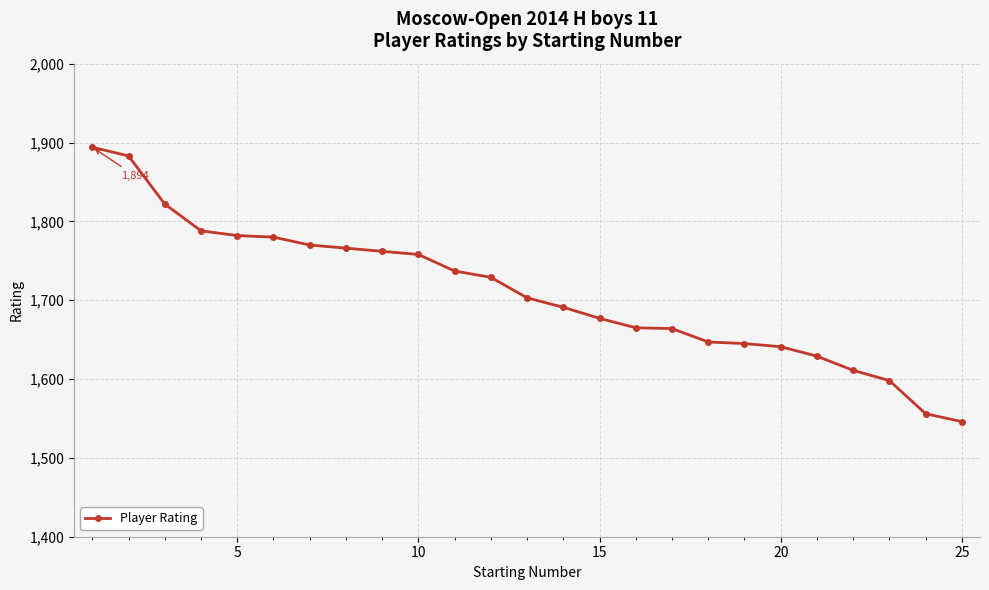

What is the sum of all values?

42744